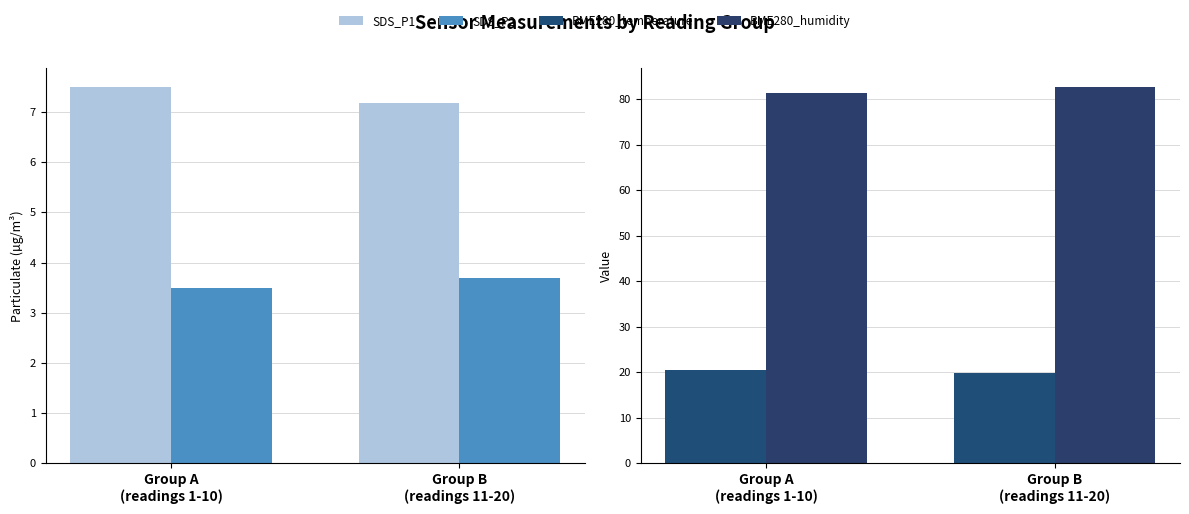

What is the value of the SDS_P1 bar at the 2nd from the left?

7.2